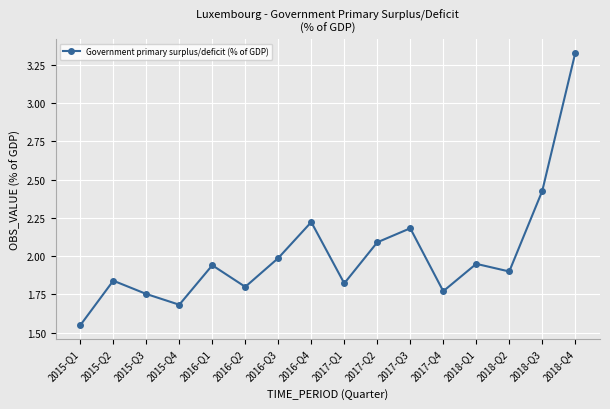

Between 2017-Q4 and 2018-Q4, which is larger?

2018-Q4